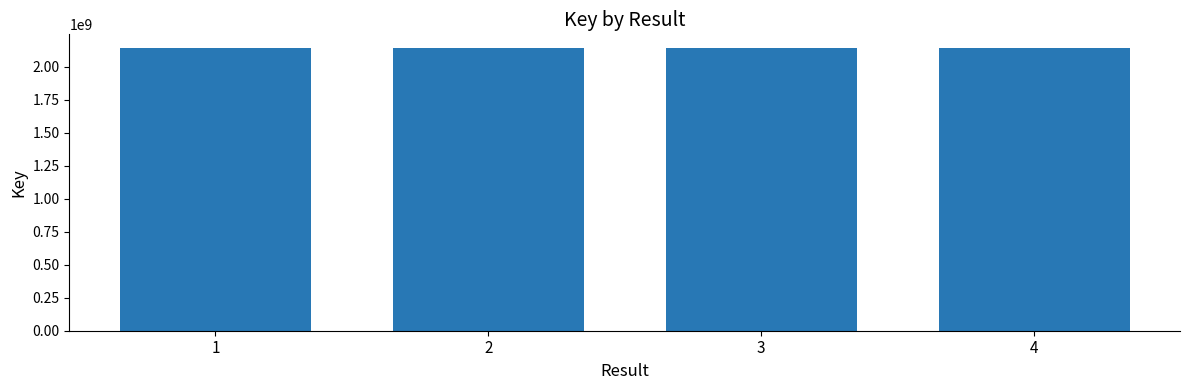

Does the chart contain any negative values?

No